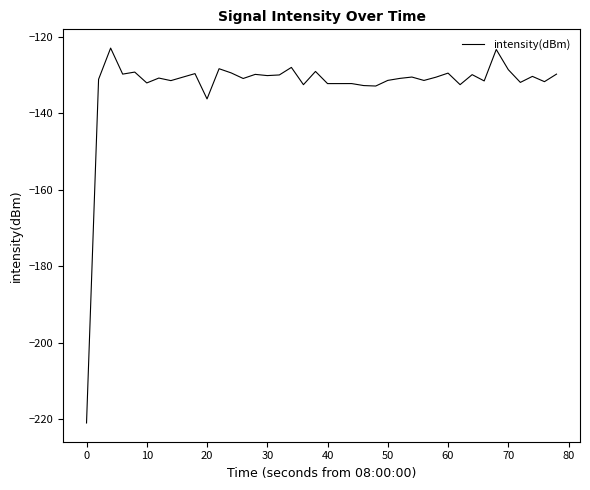

Count the number of categories in the chart.

40